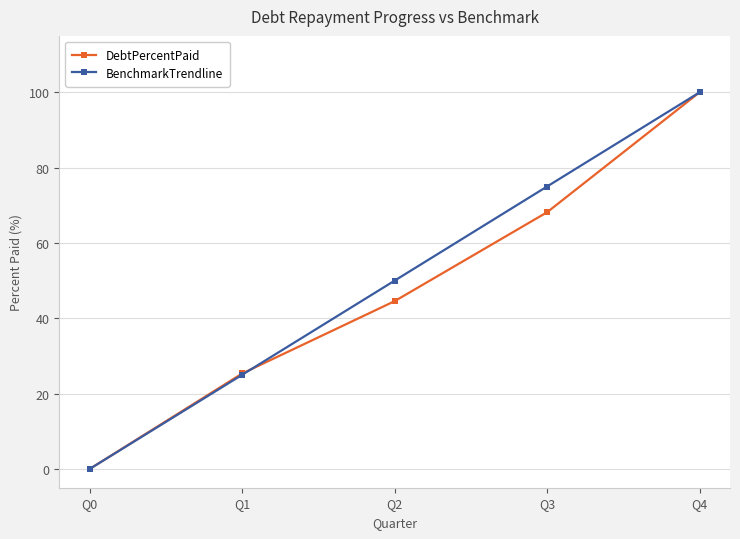

What is the value of the BenchmarkTrendline point at the 4th from the left?

75.0